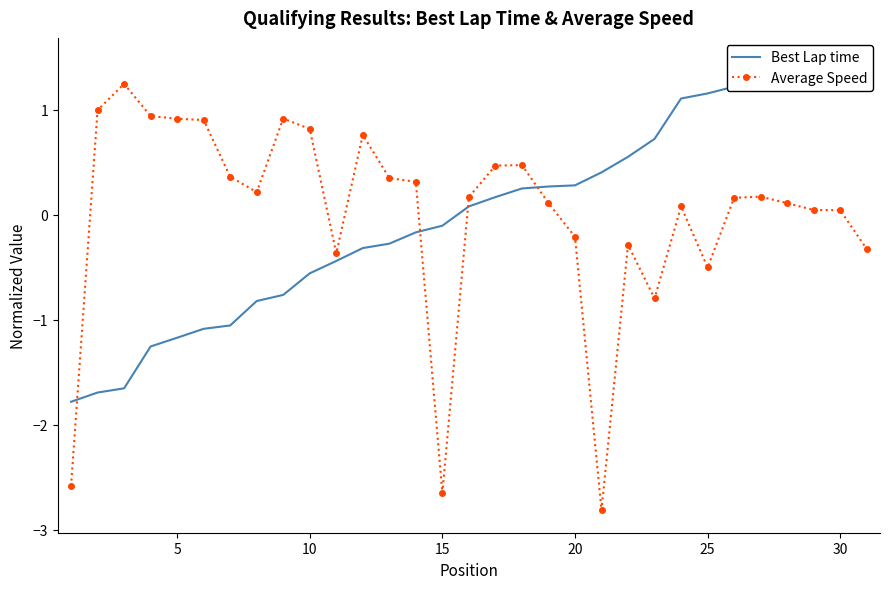

Rank the series by their average value, from highest to lowest.

Average Speed, Best Lap time